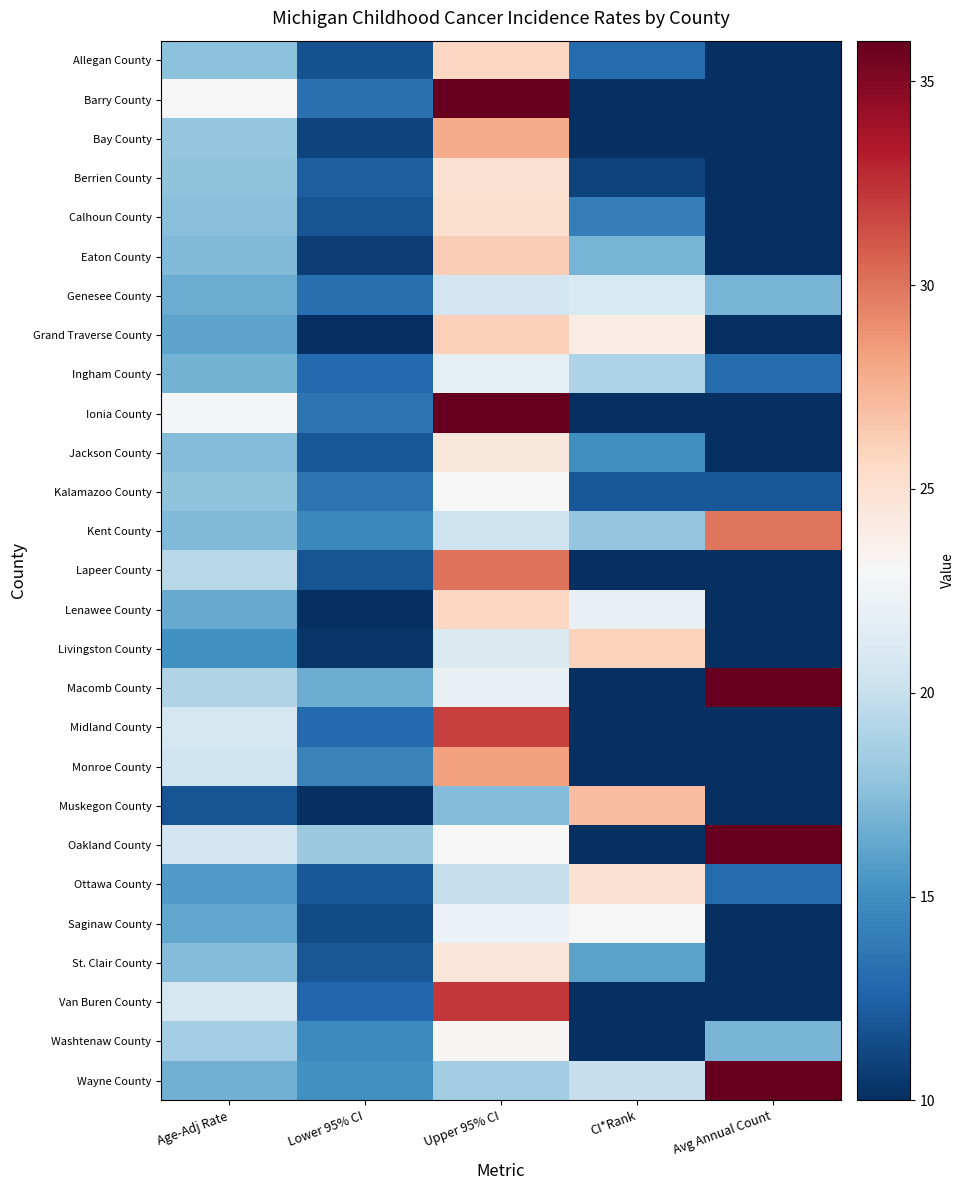

At which category is the sum across all series the highest?

Upper 95% CI